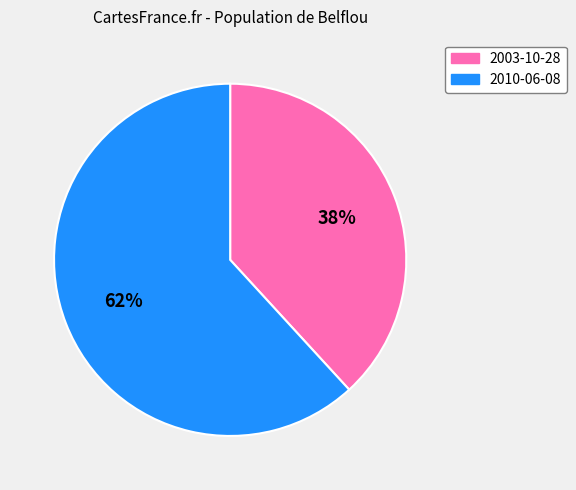

To the nearest percent, what is the combined percentage of 2010-06-08 and 2003-10-28?

100%